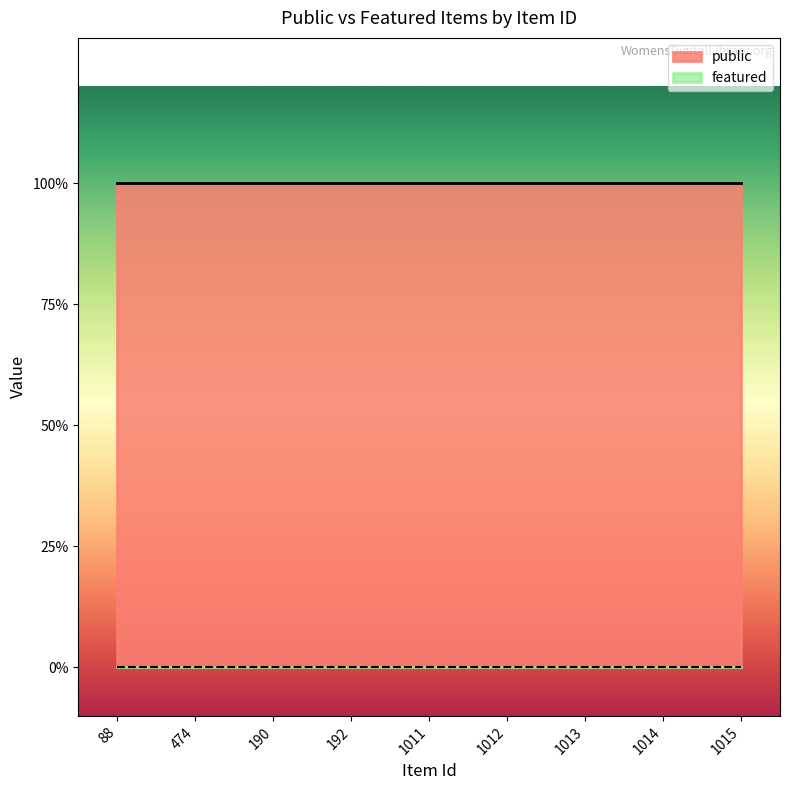

What value does the public series have at 192?

1